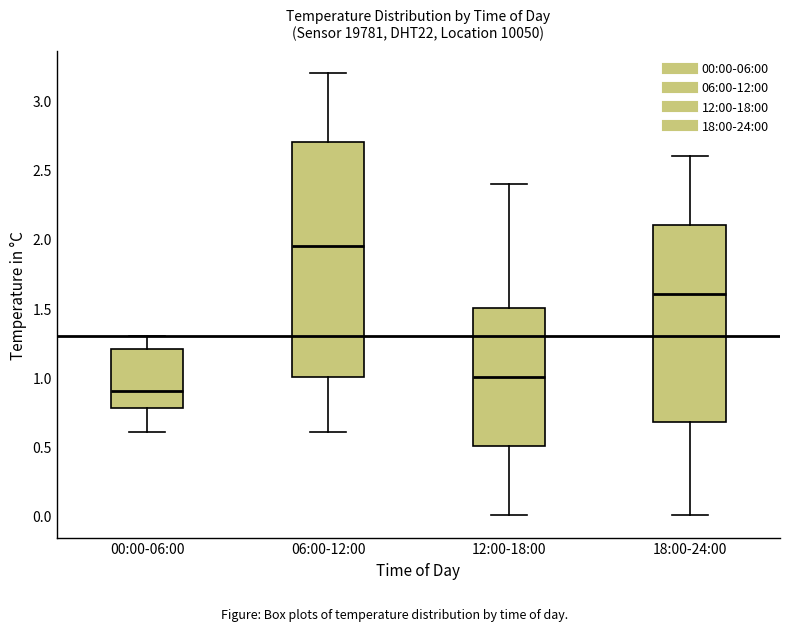

Which box has the lowest median line?

00:00-06:00